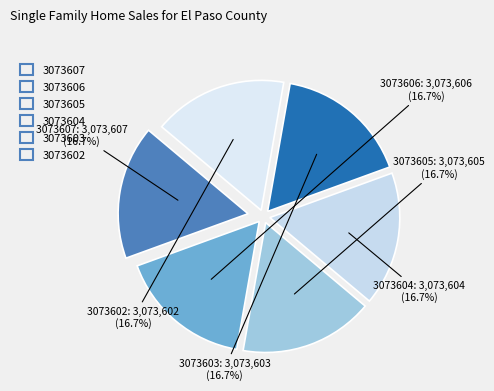

Approximately how many times larger is the value at 3073602 compared to 3073603?

1.0